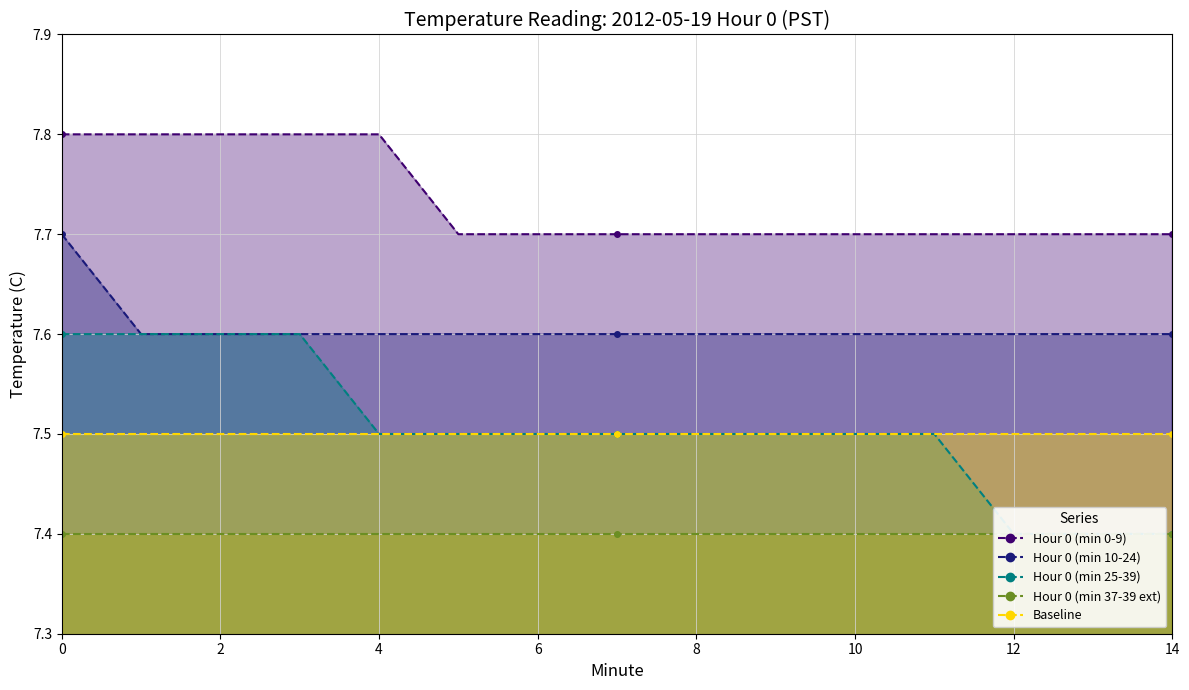

Where is Hour 0 (min 25-39) nearest to the value 7?

12